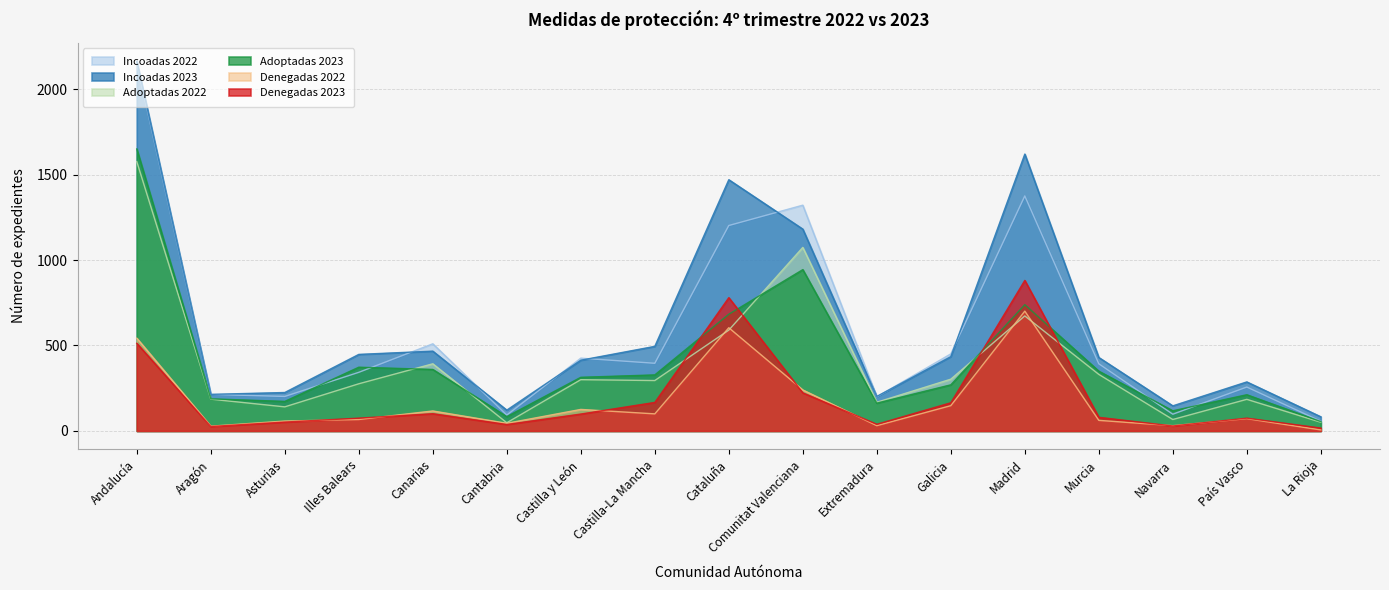

How many values in the Incoadas 2023 series are below 430?

8